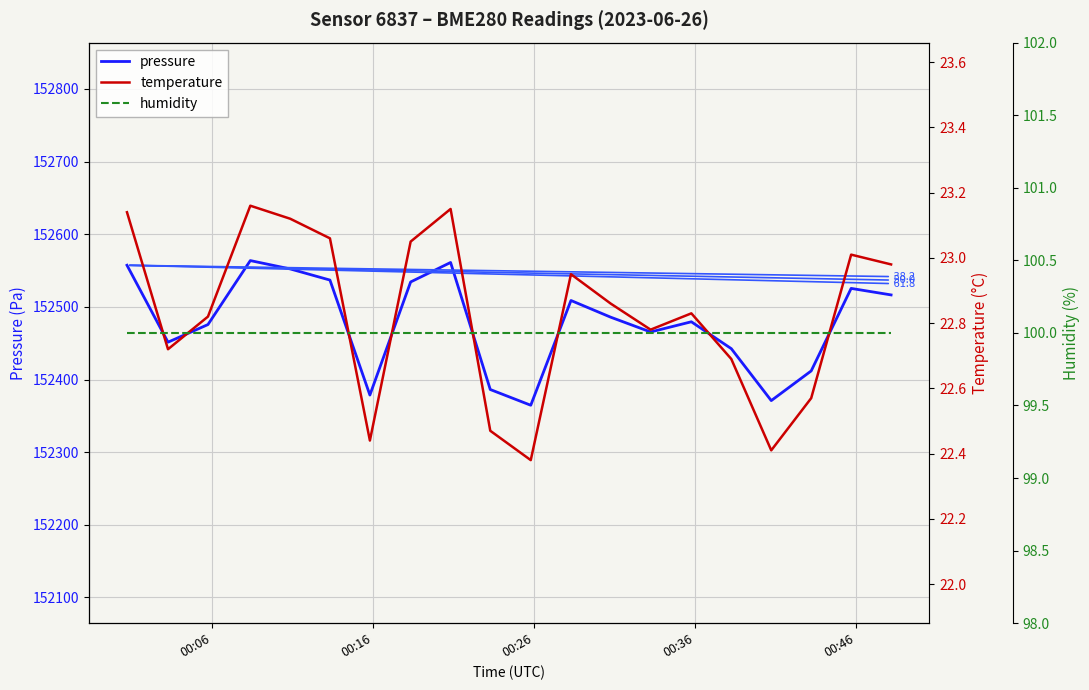

How many categories are shown in the chart?

20